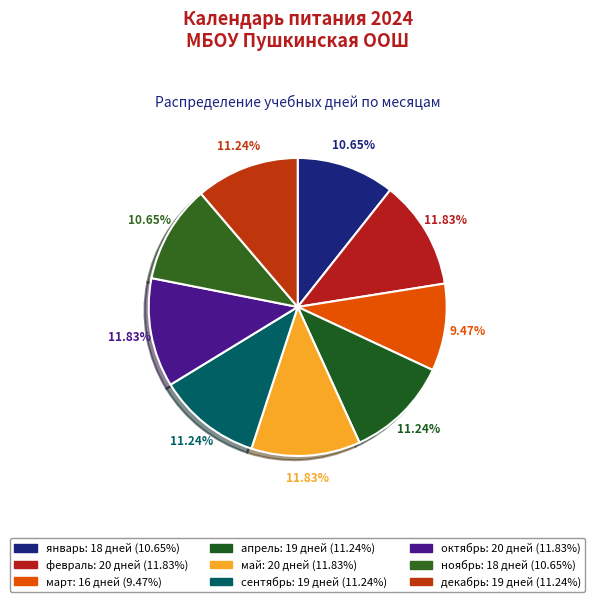

Count the number of slices in the pie.

9